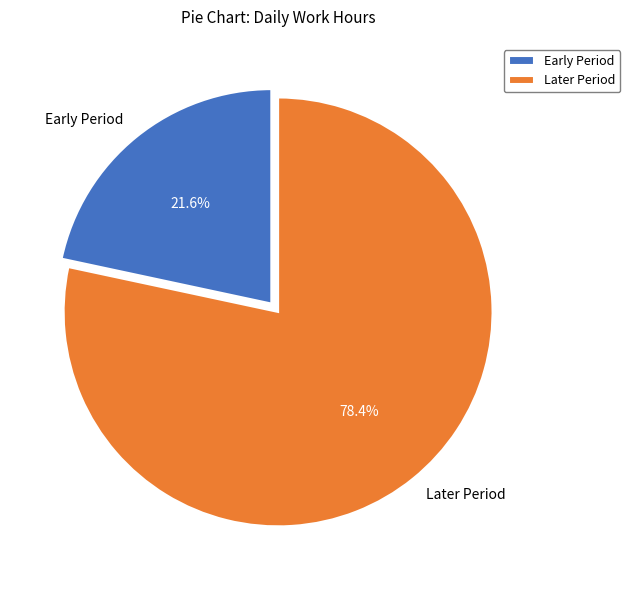

What percentage do Later Period and Early Period together represent?

100.0%